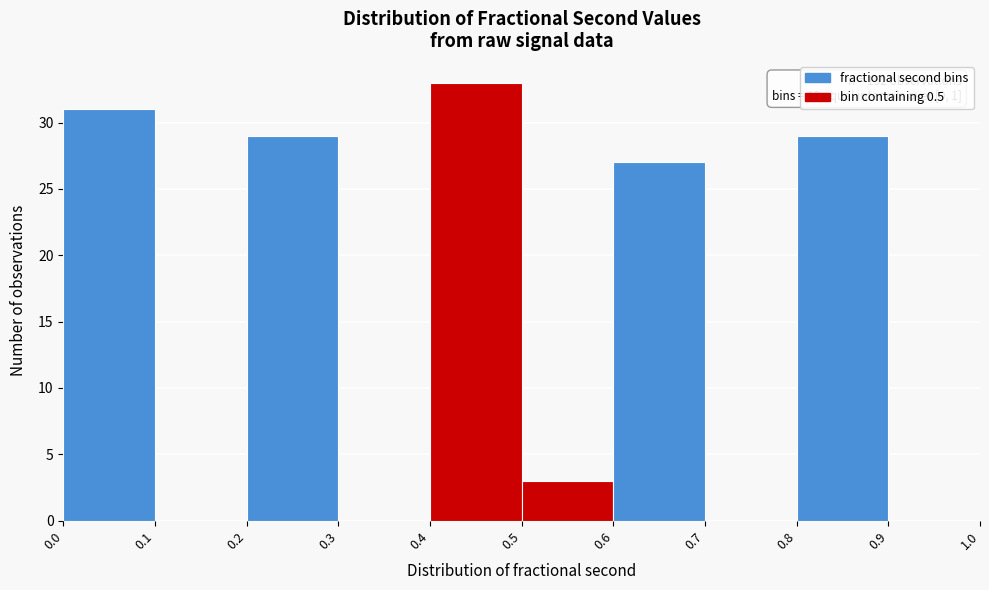

Over which range of the x-axis is the bar tallest?

0.4 to 0.5